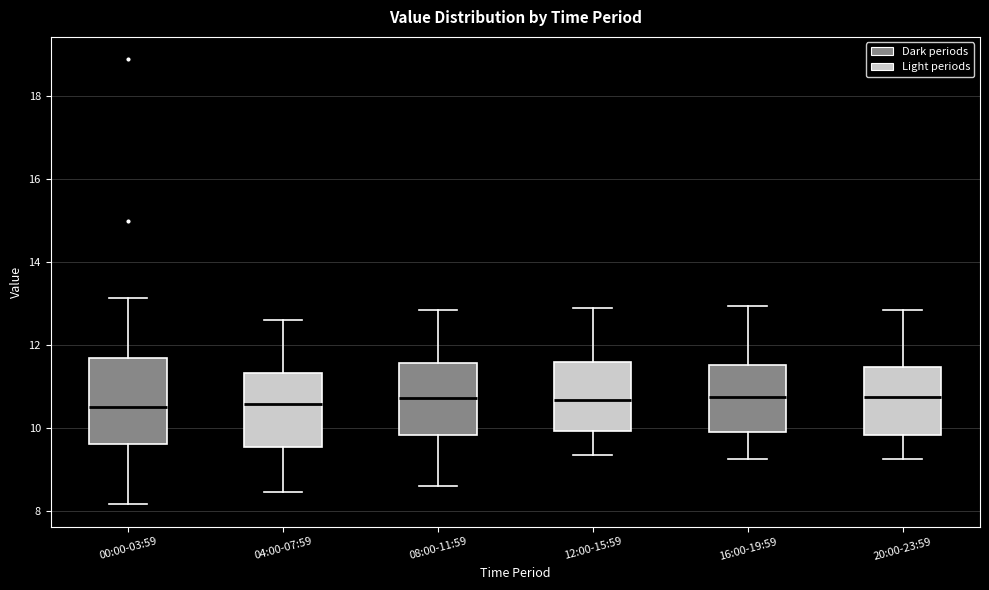

Where is the upper edge of the box for 12:00-15:59 on the y-axis? The values are not printed on the chart, so give them approximately, as read against the axis.

11.6